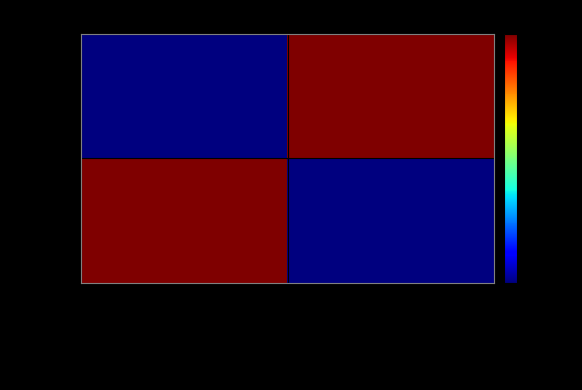

Rank the series at 3NKH5wQJvpdw… from lowest to highest value.

202093, 202120